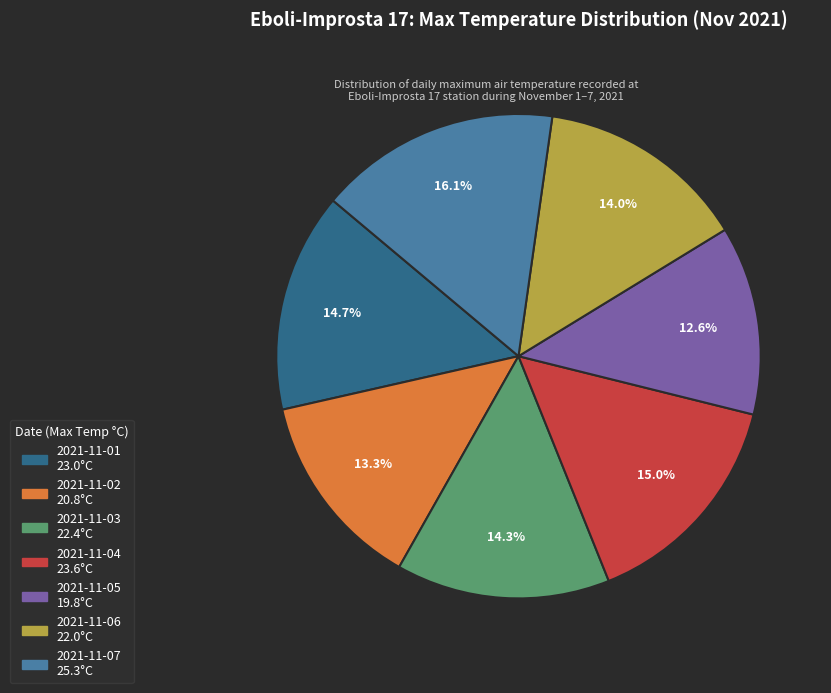

To the nearest percent, what percentage of the pie is 2021-11-02?

13%